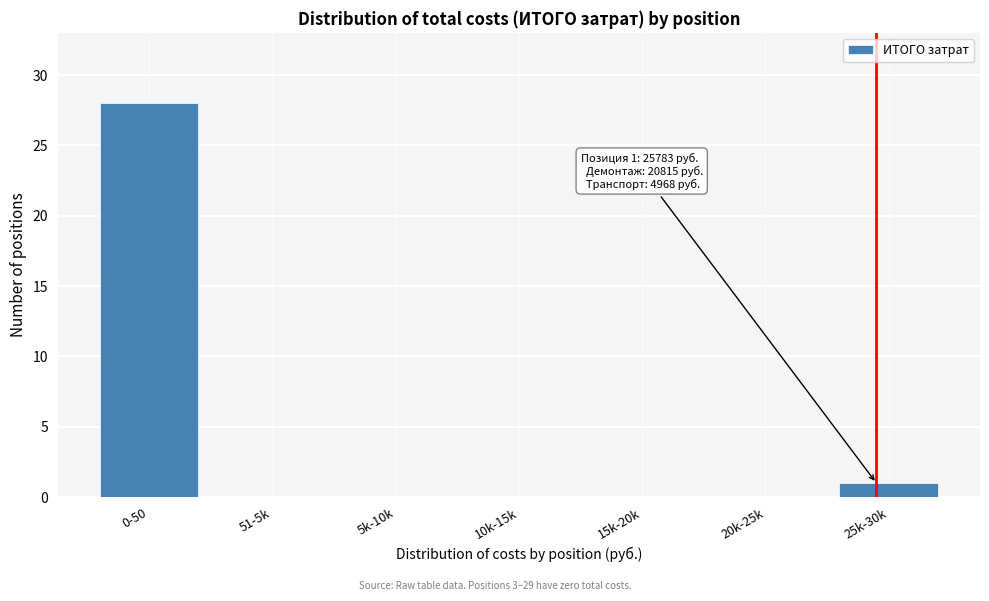

Reading right to left, list all the values displayed in this chart.

25k-30k=1	20k-25k=0	15k-20k=0	10k-15k=0	5k-10k=0	51-5k=0	0-50=28